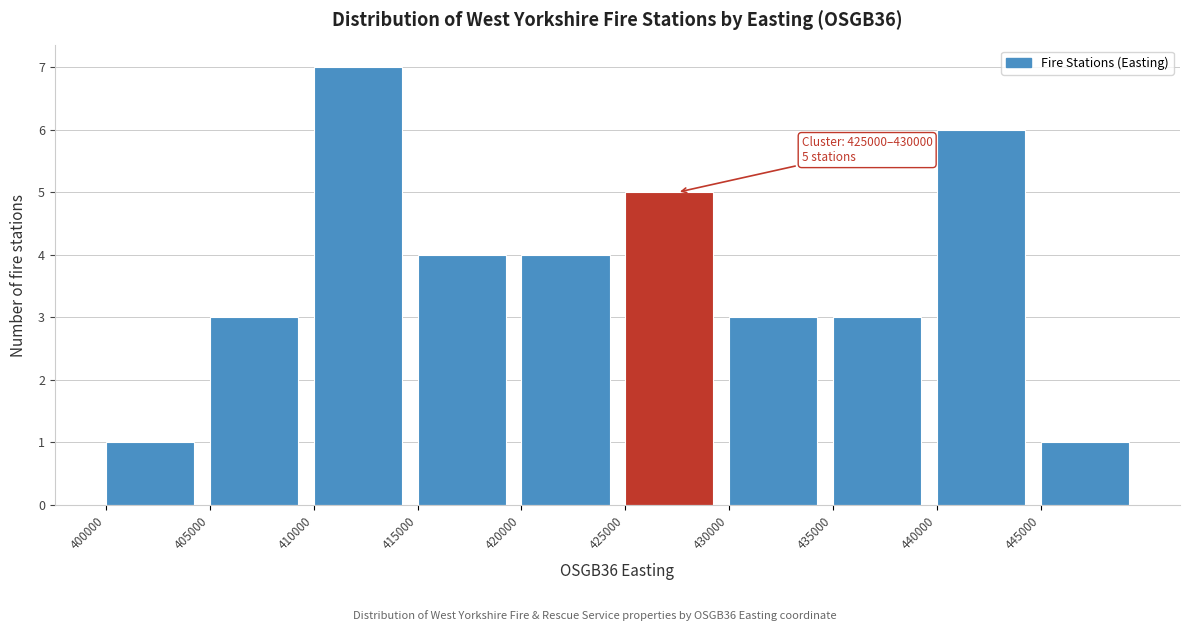

Over which range of the x-axis is the bar tallest?

410000 to 415000